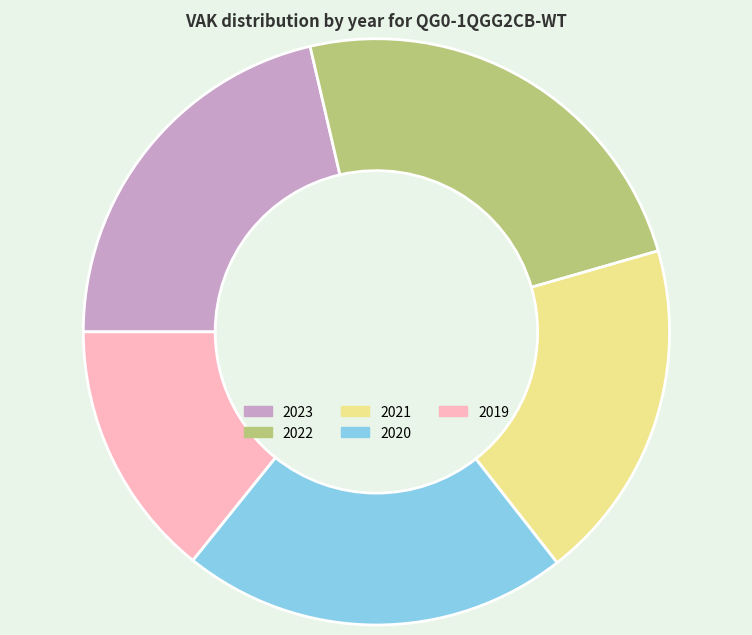

Which has a higher value, 2020 or 2022?

2022